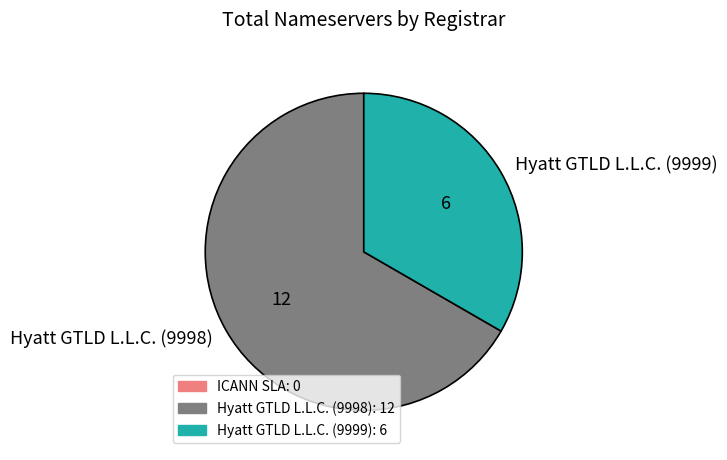

Count the number of slices in the pie.

2